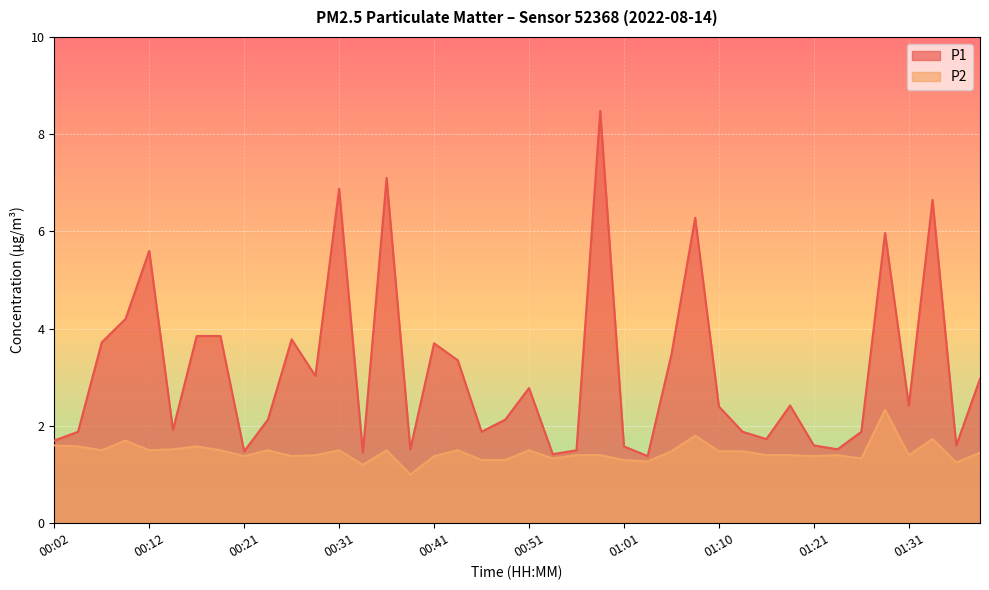

What value does the P2 series have at 00:41?

1.4